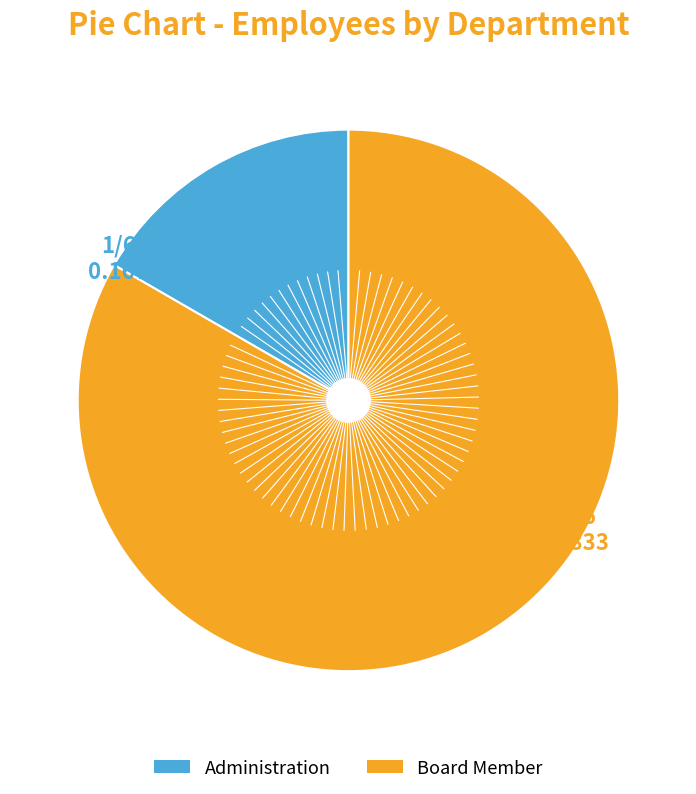

Does Administration represent more than half of the total?

No